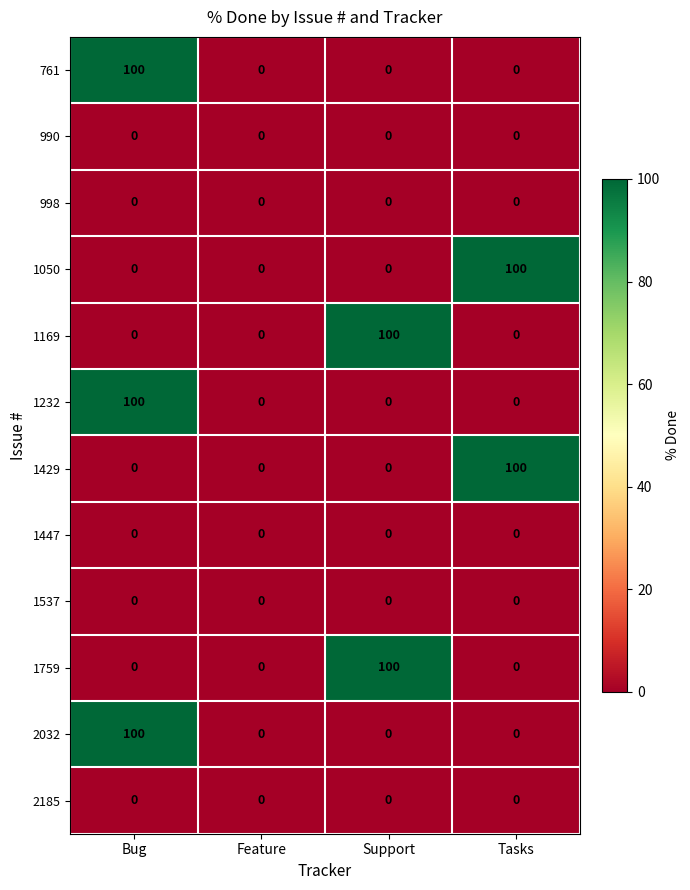

What is the maximum value shown in the chart?

100